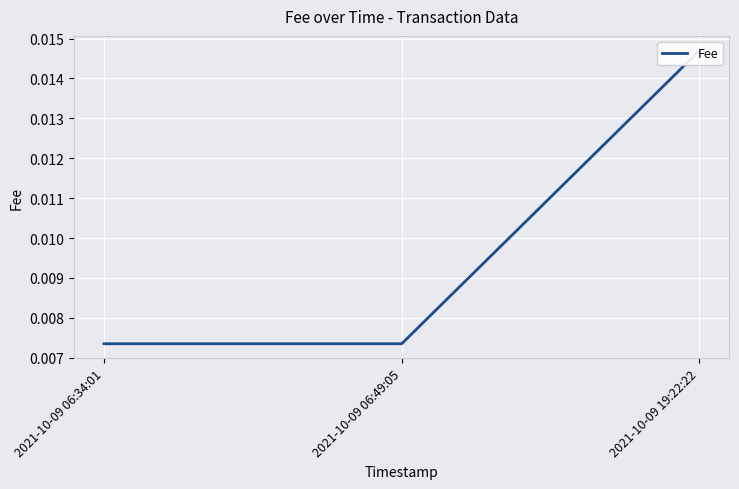

Which category has the highest value across all series?

2021-10-09 19:22:22